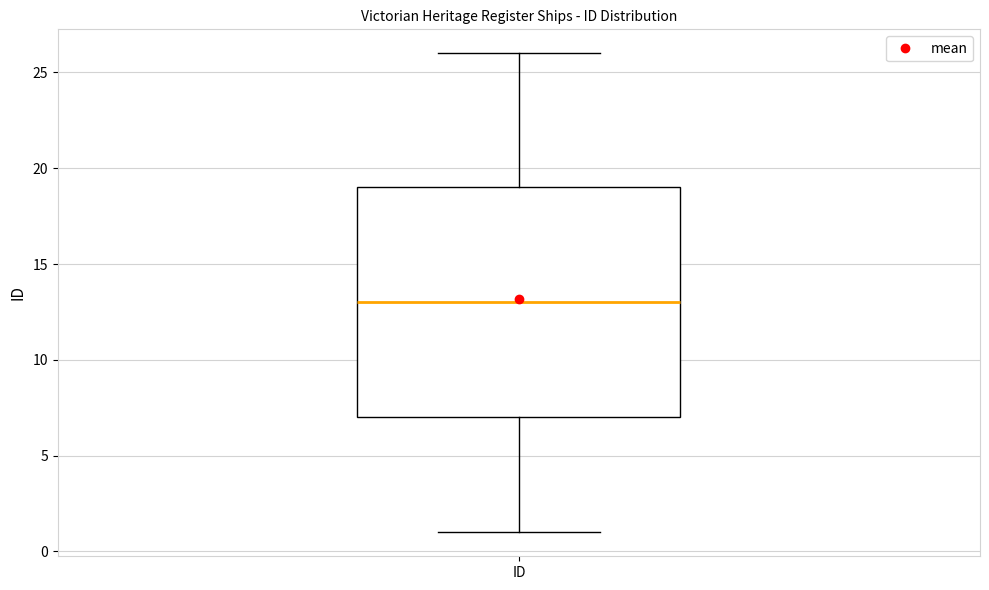

Transcribe this box plot: give where the median line is, the range the box spans, and where the two whiskers end, as read against the y-axis. The values are not printed on the chart, so give them approximately, as read against the axis.

median 13, box 7 to 19, whiskers 1 to 26